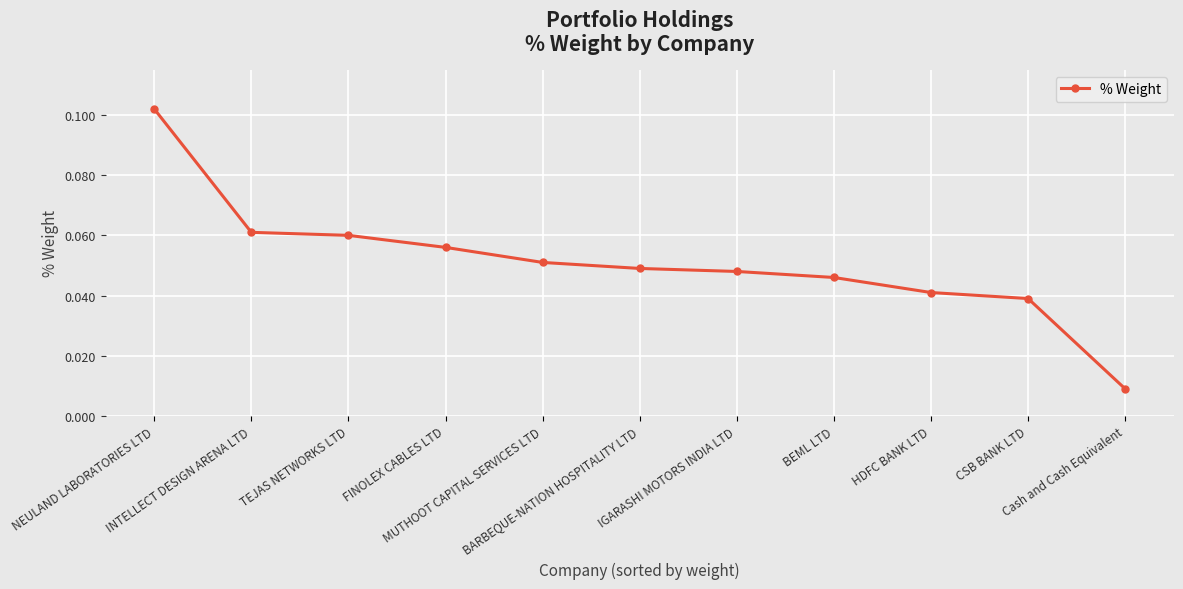

What is the sum of all values?

0.6